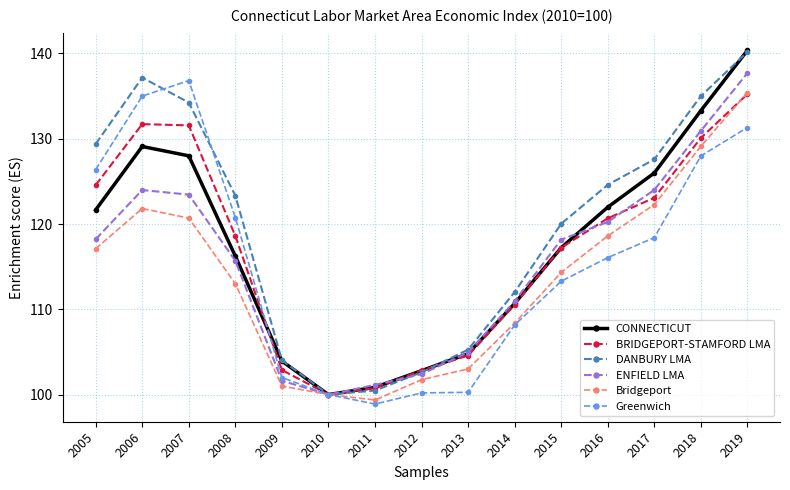

Does the chart have visible grid lines?

Yes